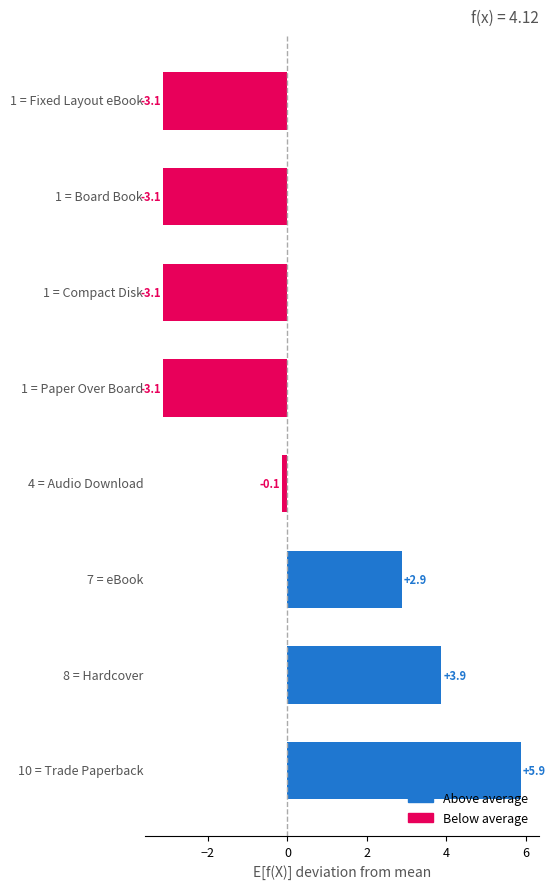

What is the difference between the second highest and minimum values?

7.0